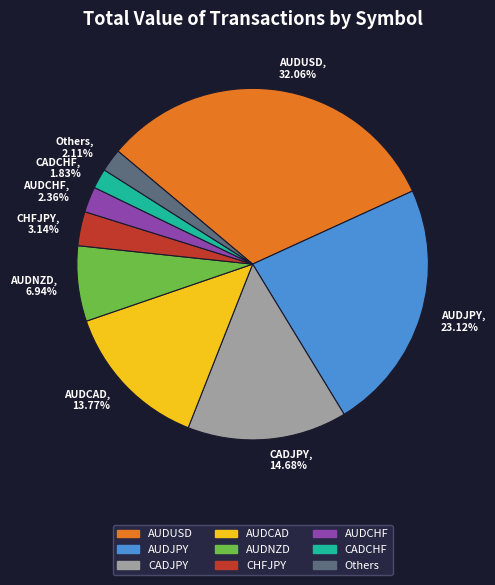

What is the ratio of the value at AUDUSD, 32.06% to the value at Others, 2.11%?

15.2